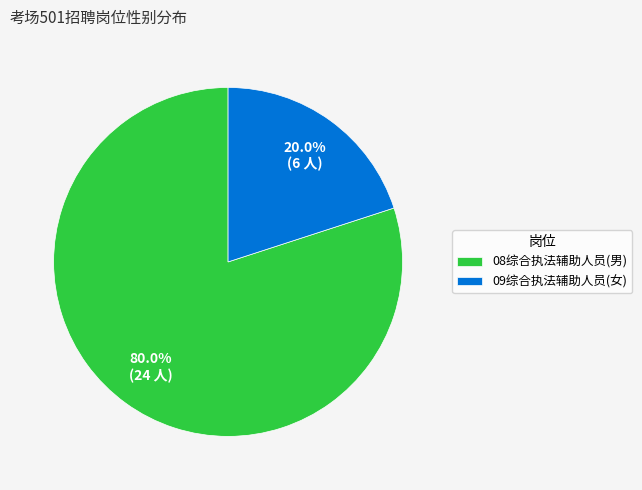

Which has a higher value, 08综合执法辅助人员(男) or 09综合执法辅助人员(女)?

08综合执法辅助人员(男)